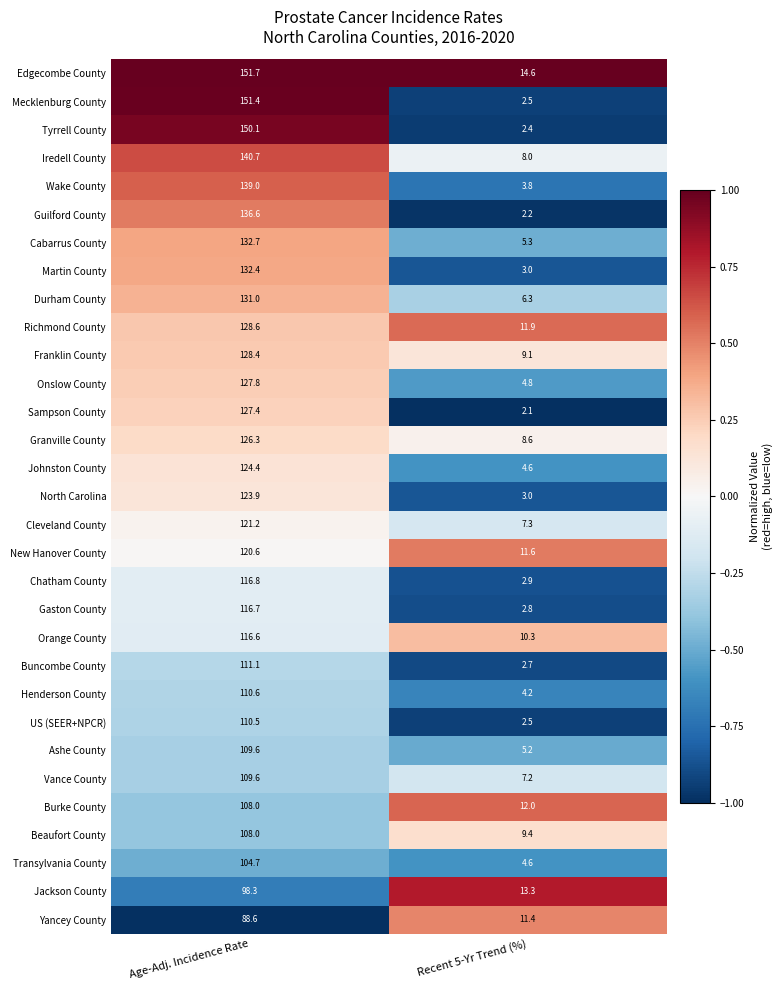

How many data points does each series have?

2